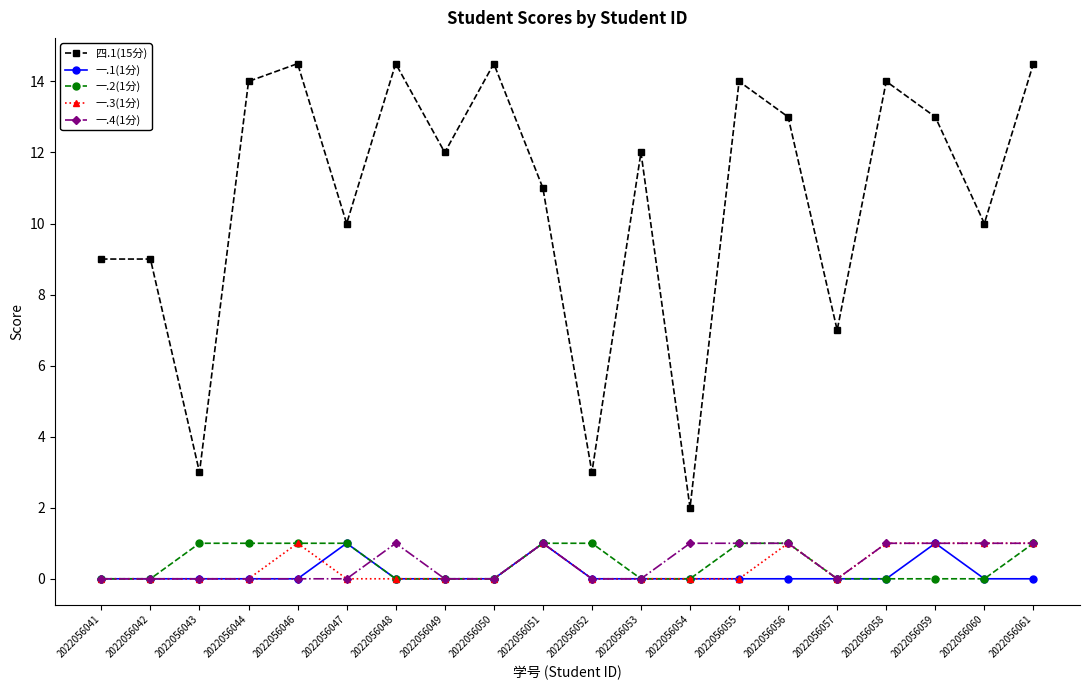

What is the spread (max minus min) of values at 2022056043?

3.0